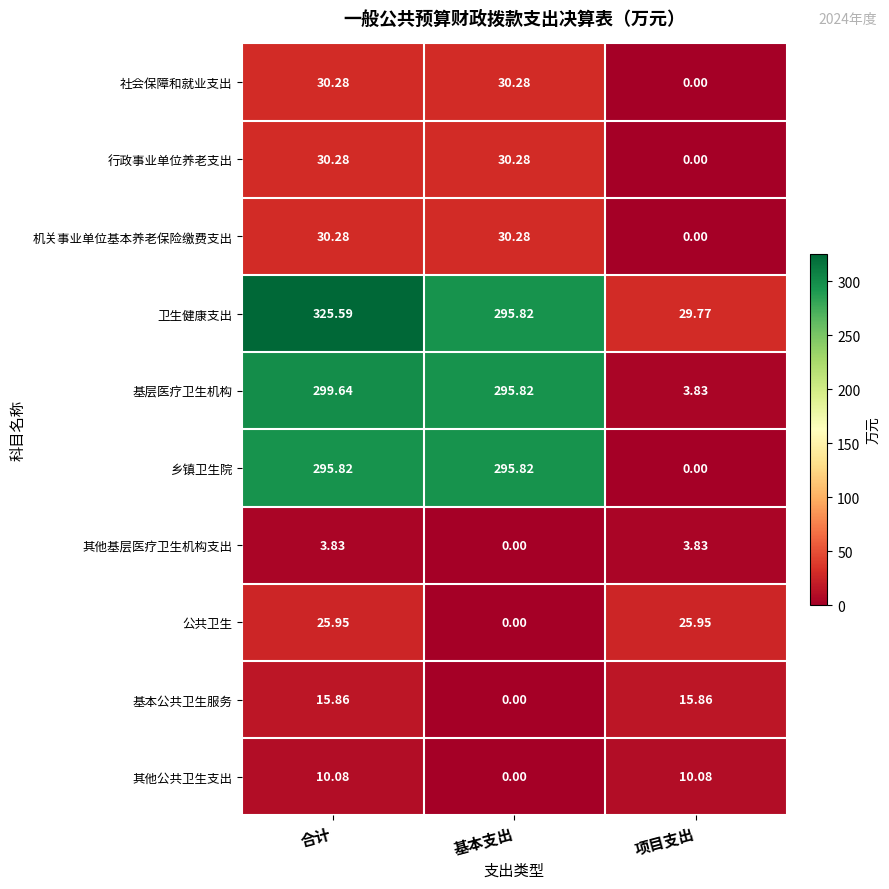

Which series changed the most between 合计 and 基本支出?

卫生健康支出